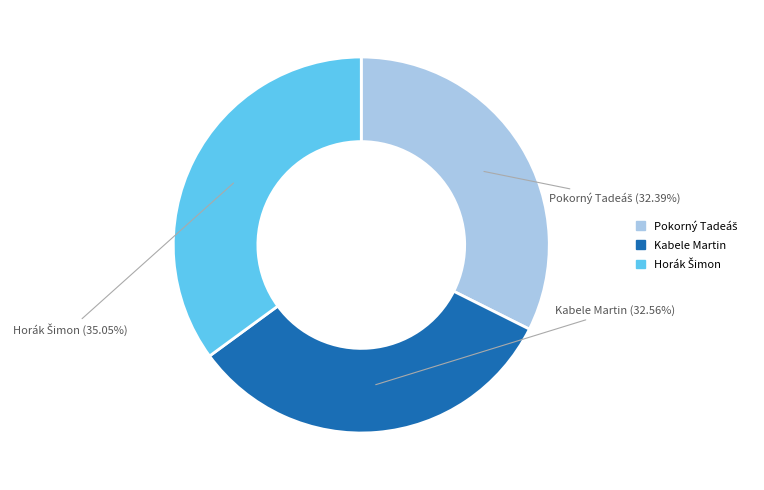

Does any single category account for the majority?

No